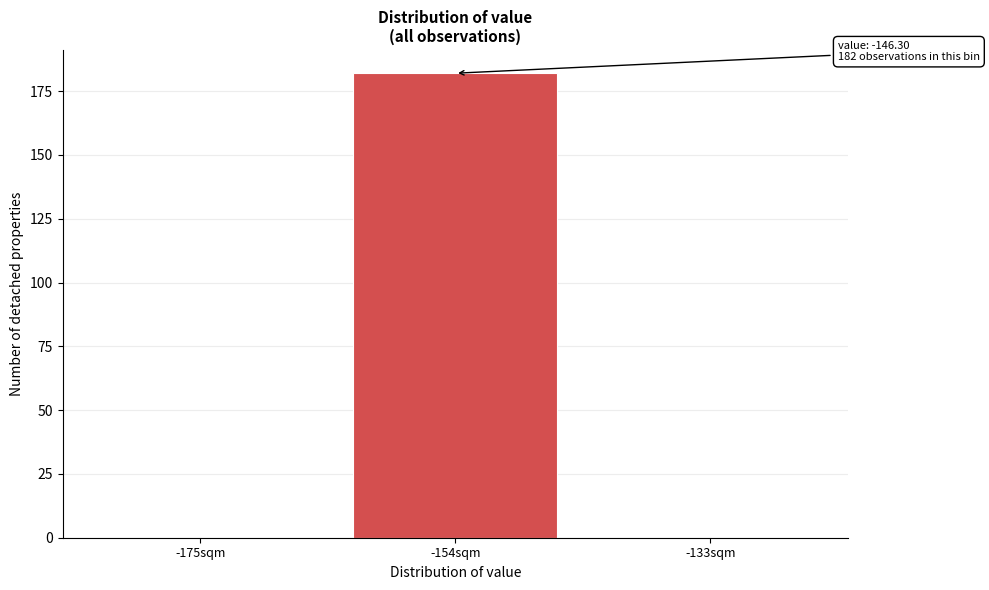

Reading left to right, what are all the values shown in this chart?

-175sqm=0	-154sqm=182	-133sqm=0